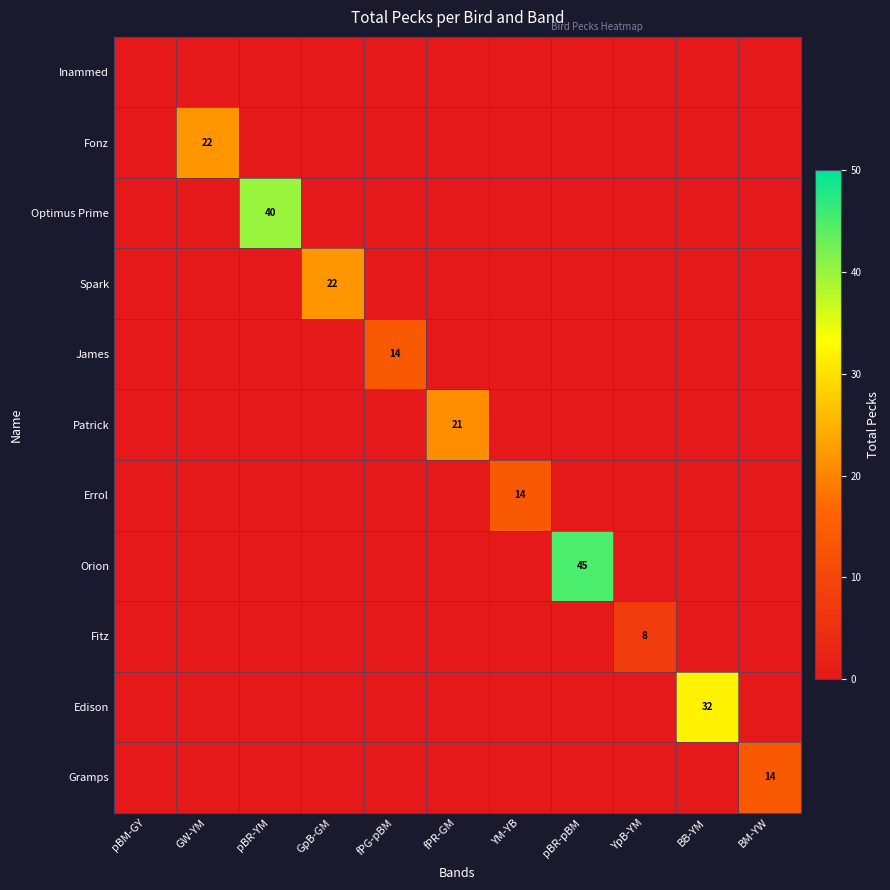

At how many categories does at least one series exceed 37?

2